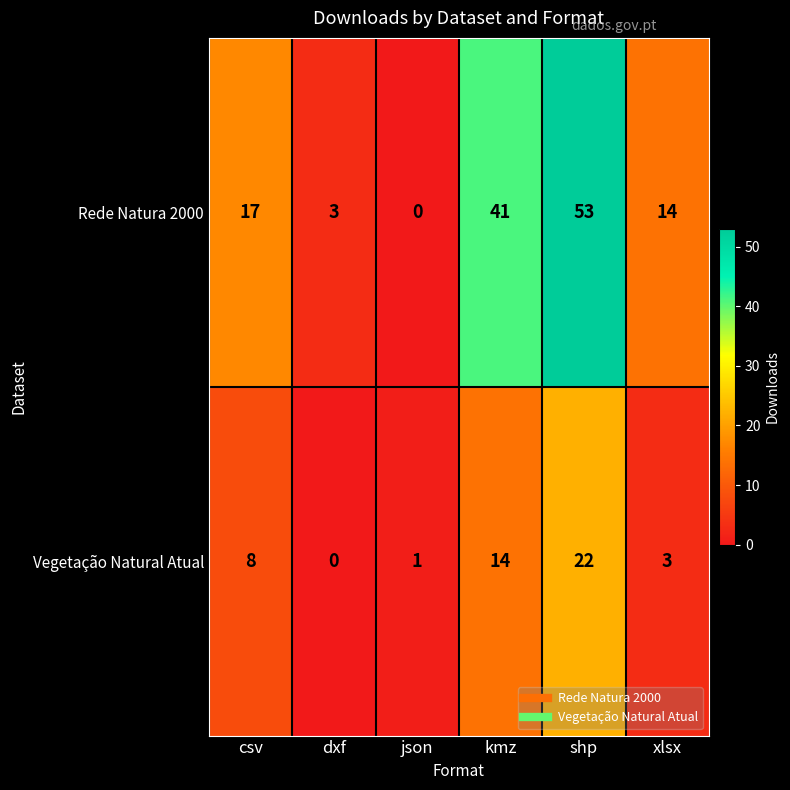

Which series changed the most between csv and dxf?

Rede Natura 2000